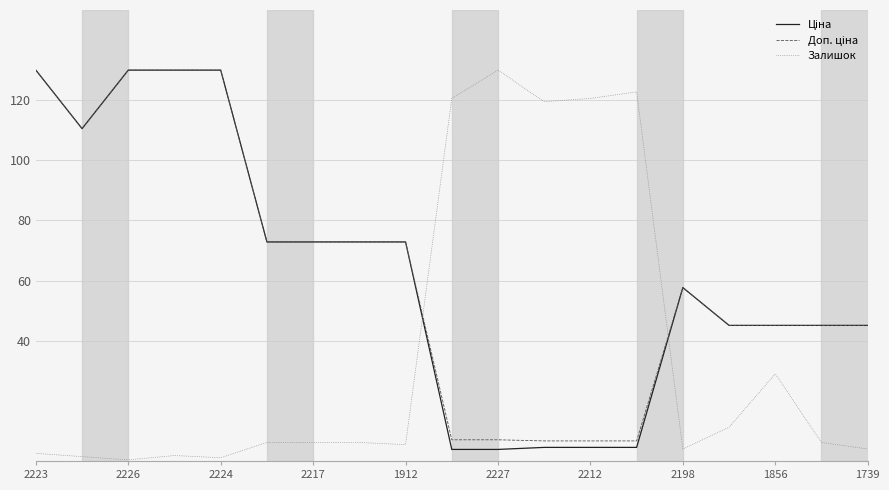

At how many categories does at least one series exceed 36?

19